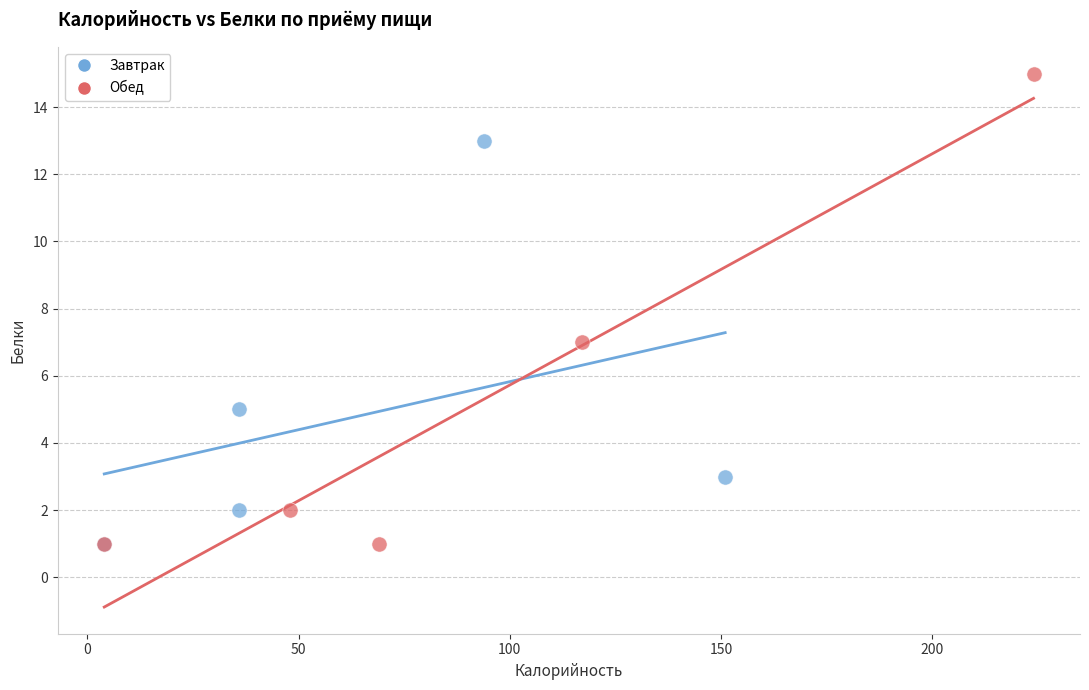

Which series reaches the maximum Y coordinate?

Обед